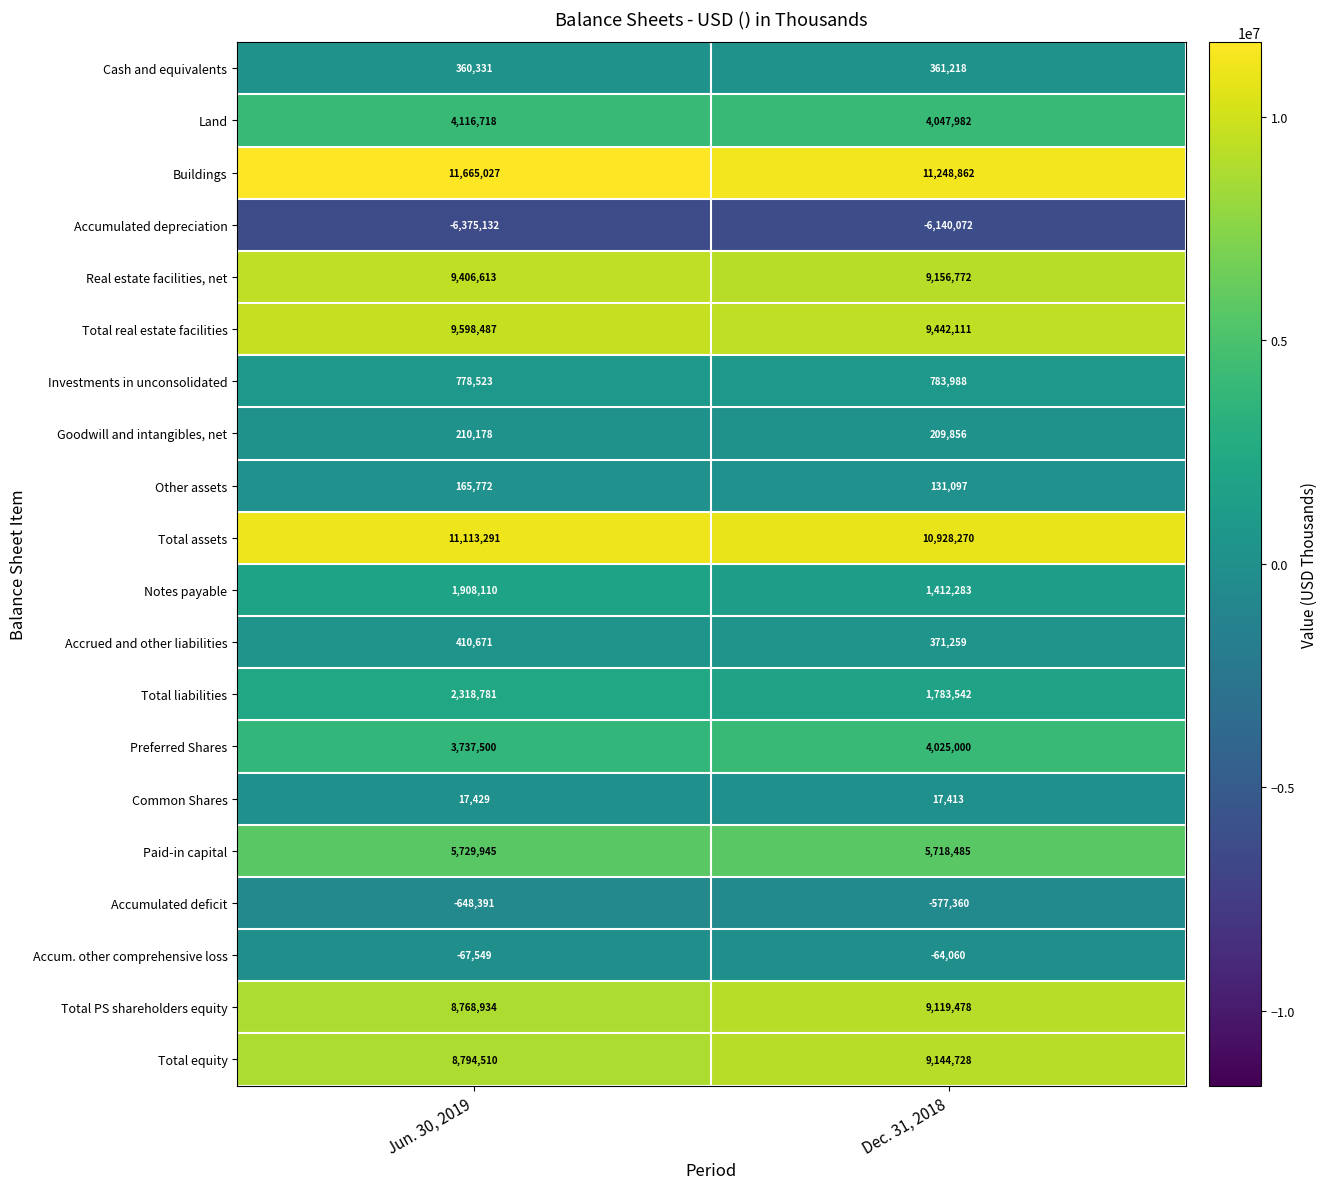

At which category is the sum across all series the highest?

Jun. 30, 2019